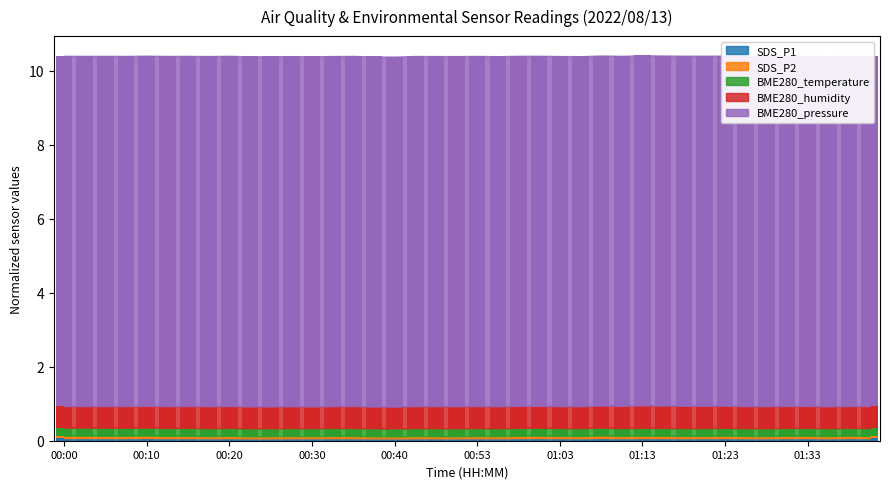

What are all the series names shown in the legend?

SDS_P1, SDS_P2, BME280_temperature, BME280_humidity, BME280_pressure